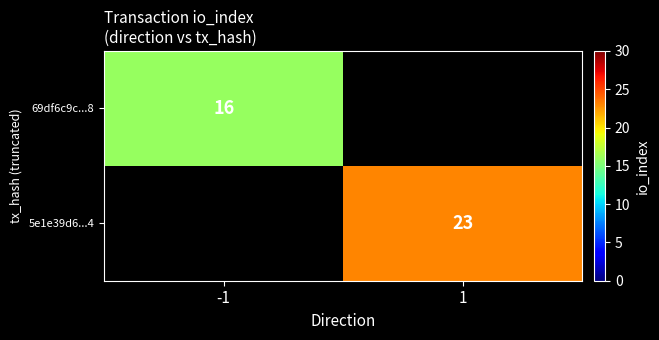

True or false: 5e1e39d6...4 has a value of 32 at 1.

False